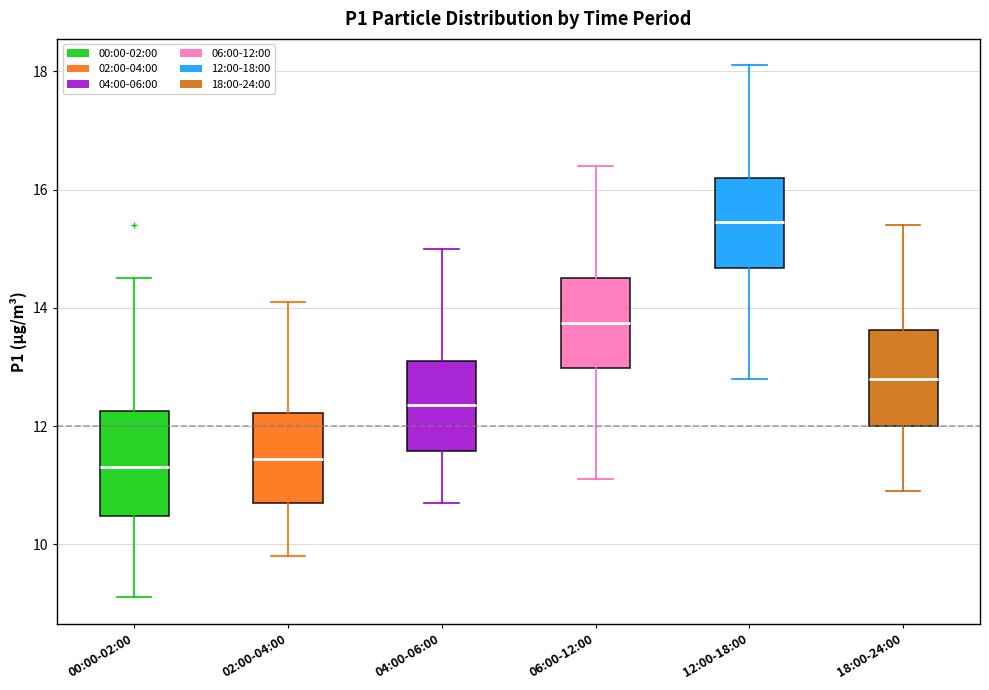

Where is the upper edge of the box for 06:00-12:00 on the y-axis? The values are not printed on the chart, so give them approximately, as read against the axis.

14.6